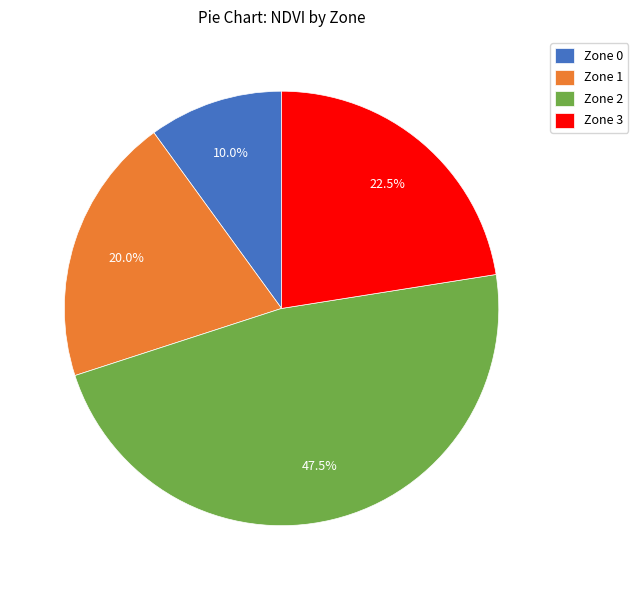

Which slice is the largest?

Zone 2